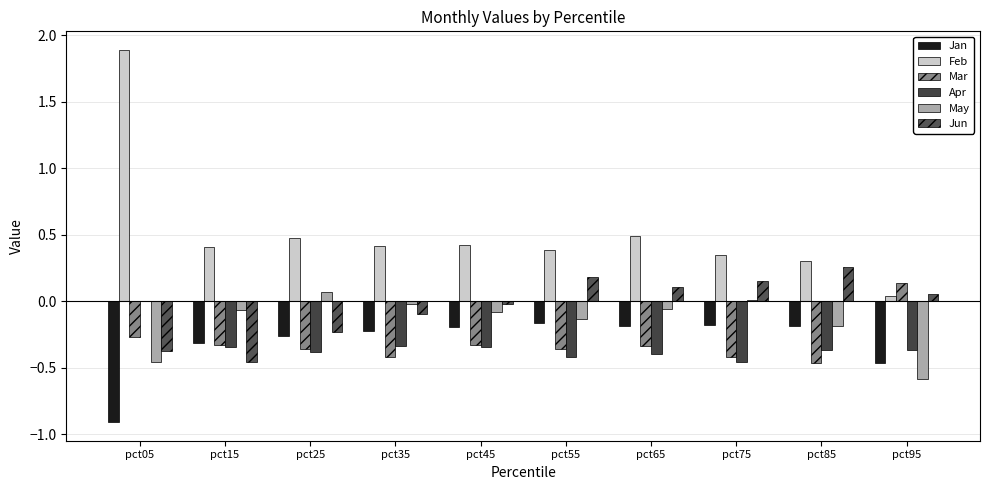

Reading left to right, transcribe all the data shown in this chart.

Jan: pct05=-0.9	pct15=-0.3	pct25=-0.3	pct35=-0.2	pct45=-0.2	pct55=-0.2	pct65=-0.2	pct75=-0.2	pct85=-0.2	pct95=-0.5
Feb: pct05=1.9	pct15=0.4	pct25=0.5	pct35=0.4	pct45=0.4	pct55=0.4	pct65=0.5	pct75=0.3	pct85=0.3	pct95=0.0
Mar: pct05=-0.3	pct15=-0.3	pct25=-0.4	pct35=-0.4	pct45=-0.3	pct55=-0.4	pct65=-0.3	pct75=-0.4	pct85=-0.5	pct95=0.1
Apr: pct05=-0.0	pct15=-0.3	pct25=-0.4	pct35=-0.3	pct45=-0.3	pct55=-0.4	pct65=-0.4	pct75=-0.5	pct85=-0.4	pct95=-0.4
May: pct05=-0.5	pct15=-0.1	pct25=0.1	pct35=-0.0	pct45=-0.1	pct55=-0.1	pct65=-0.1	pct75=0.0	pct85=-0.2	pct95=-0.6
Jun: pct05=-0.4	pct15=-0.5	pct25=-0.2	pct35=-0.1	pct45=-0.0	pct55=0.2	pct65=0.1	pct75=0.2	pct85=0.3	pct95=0.1